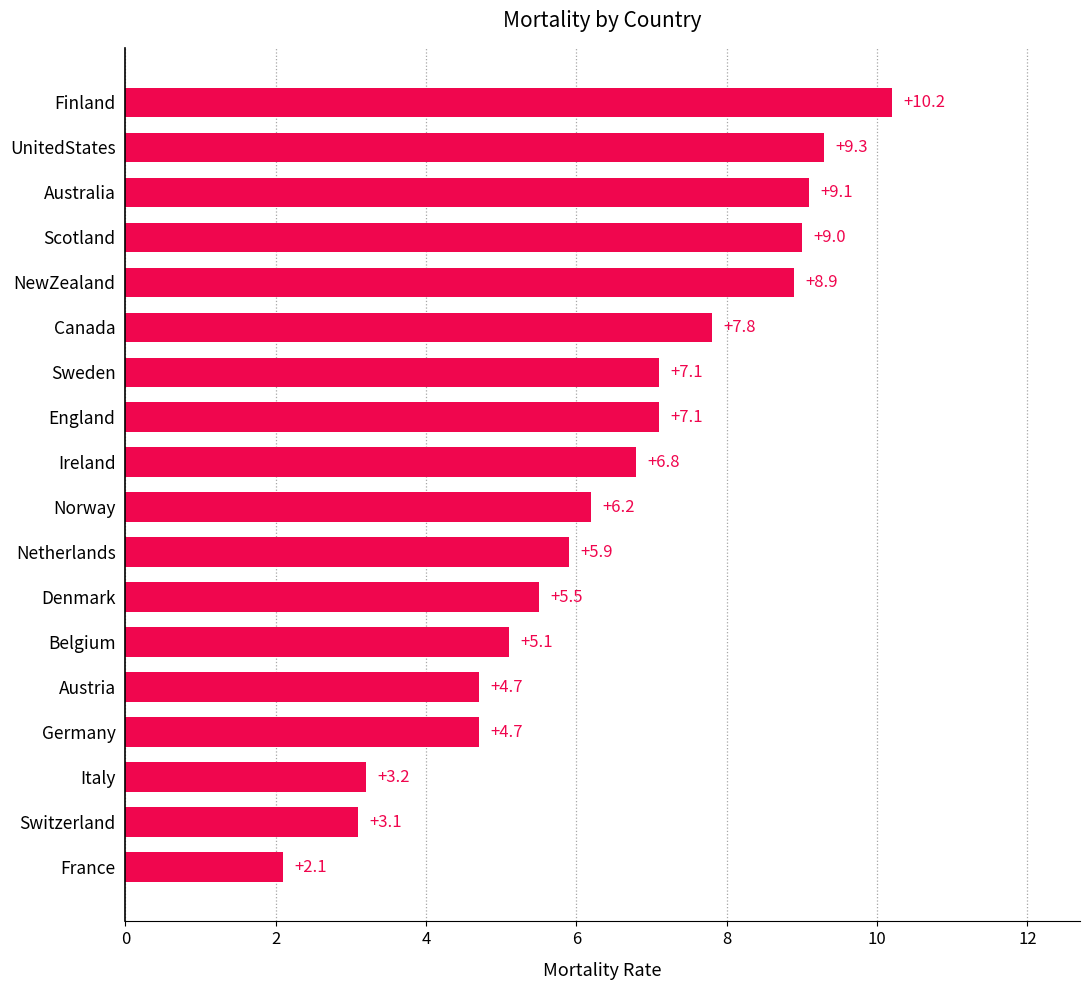

What is the difference between the maximum and minimum values?

8.1